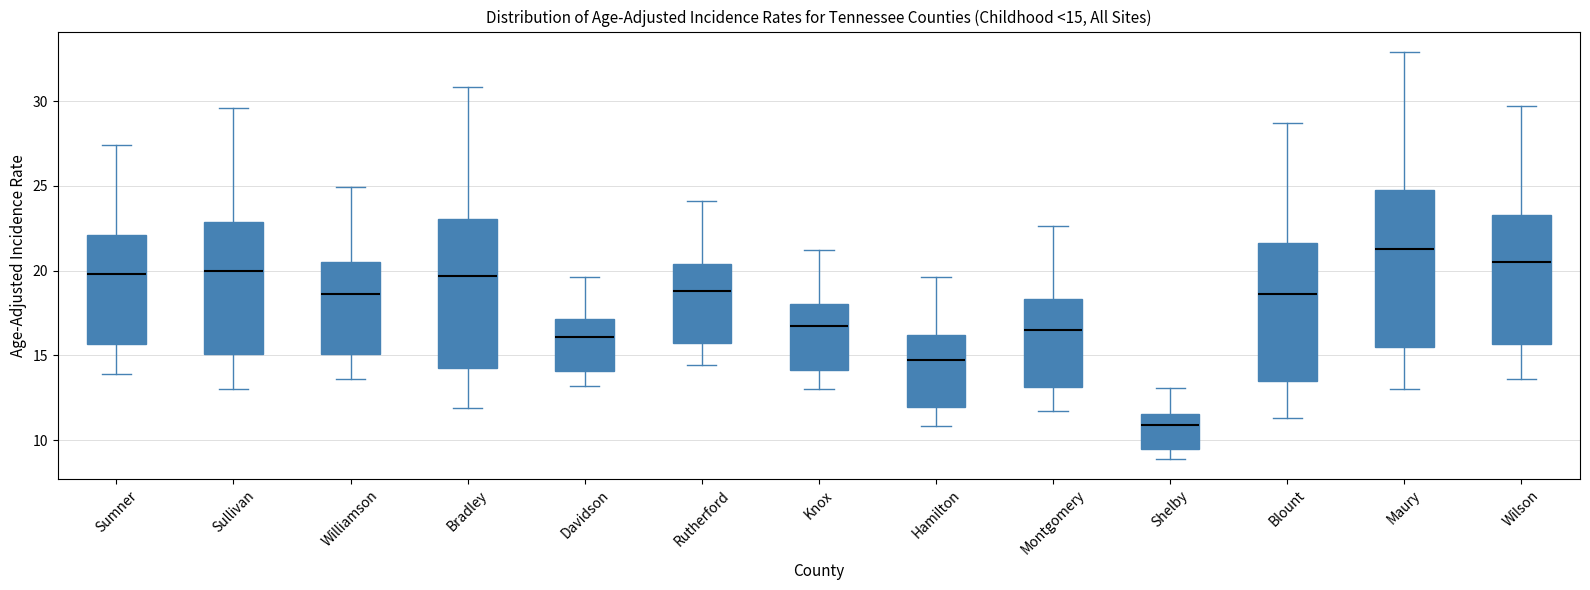

Which box is the tallest, from its lower edge to its upper edge?

Maury